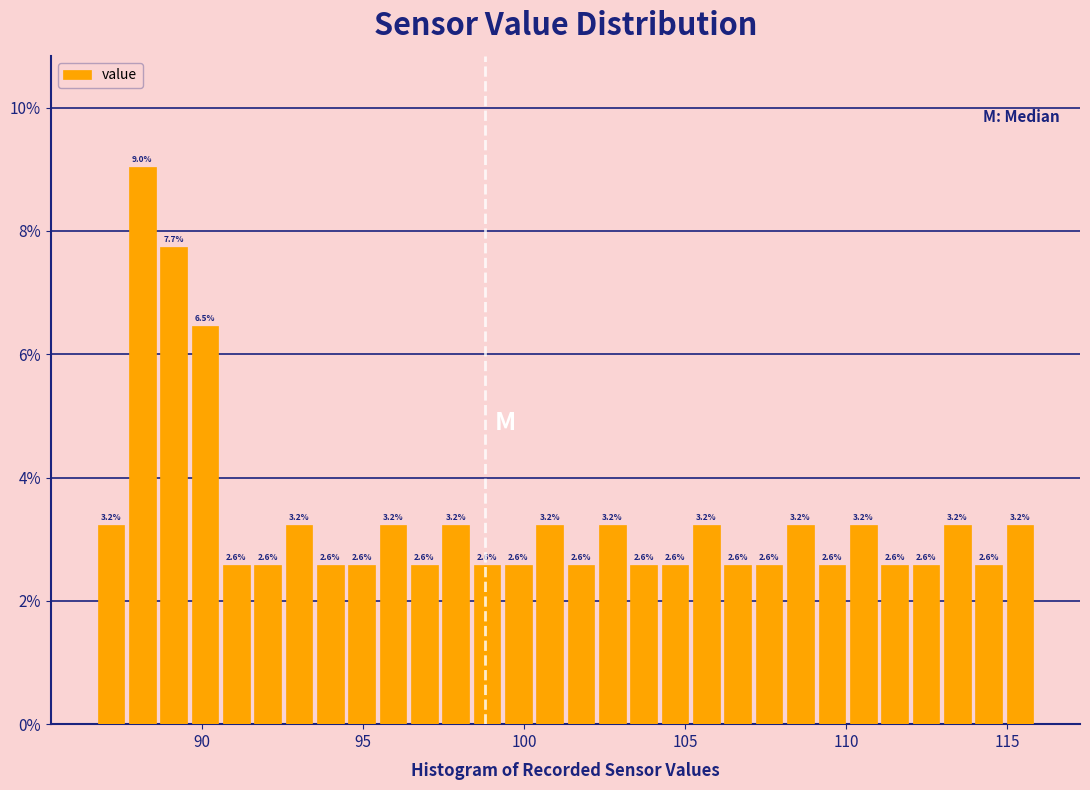

Around what value on the x-axis is the tallest bar? Give the approximate position of its centre, as read against the axis.

88.0